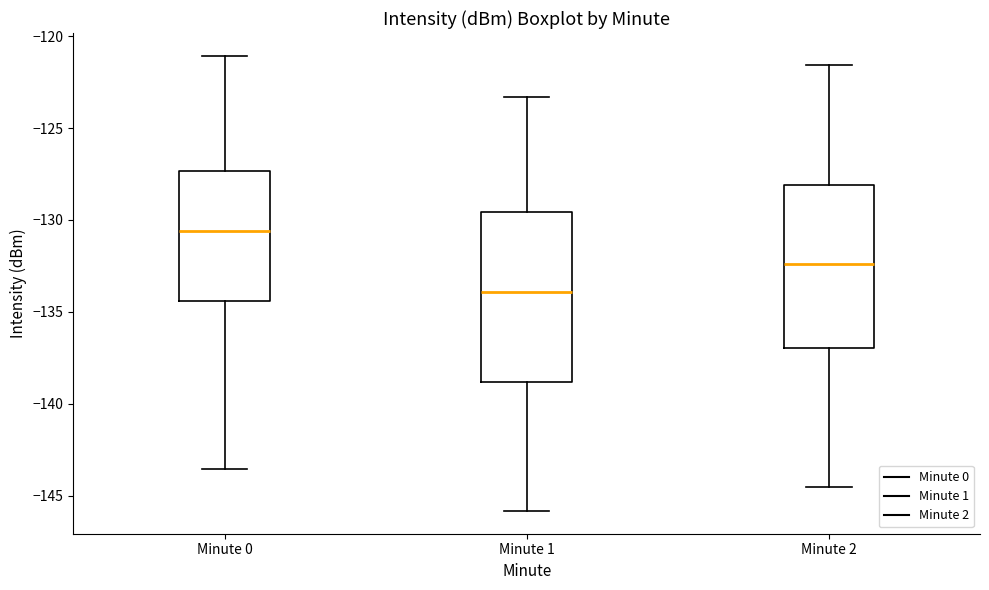

Reading left to right, read every box against the y-axis: the position of its median line, the range the box covers, and the ends of its whiskers. The values are not printed on the chart, so give them approximately, as read against the axis.

Minute 0: median -130.5, box -134.5 to -127.5, whiskers -143.5 to -121.0
Minute 1: median -134.0, box -139.0 to -129.5, whiskers -146.0 to -123.5
Minute 2: median -132.5, box -137.0 to -128.0, whiskers -144.5 to -121.5